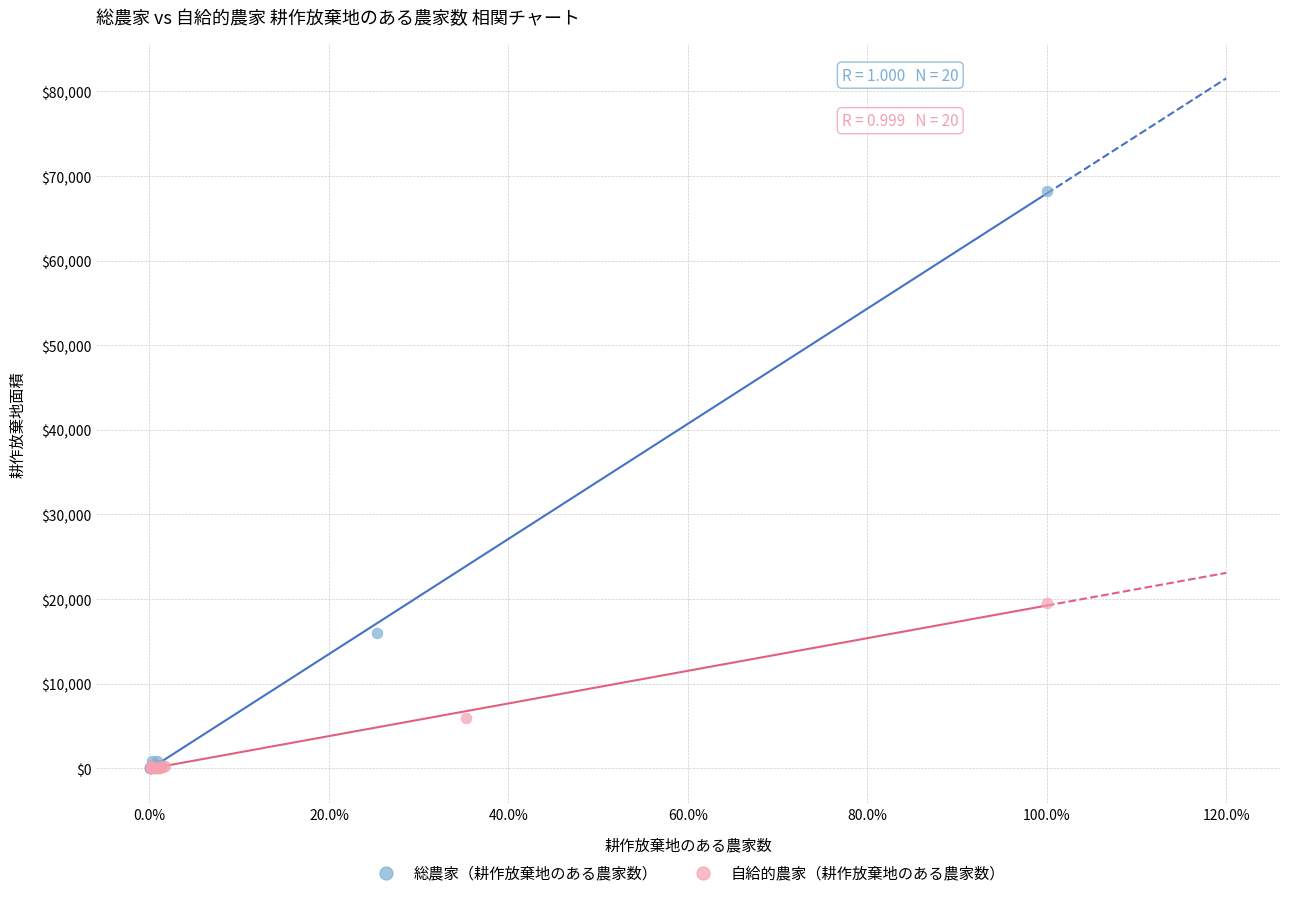

Which series contains the highest Y value?

総農家（耕作放棄地のある農家数）